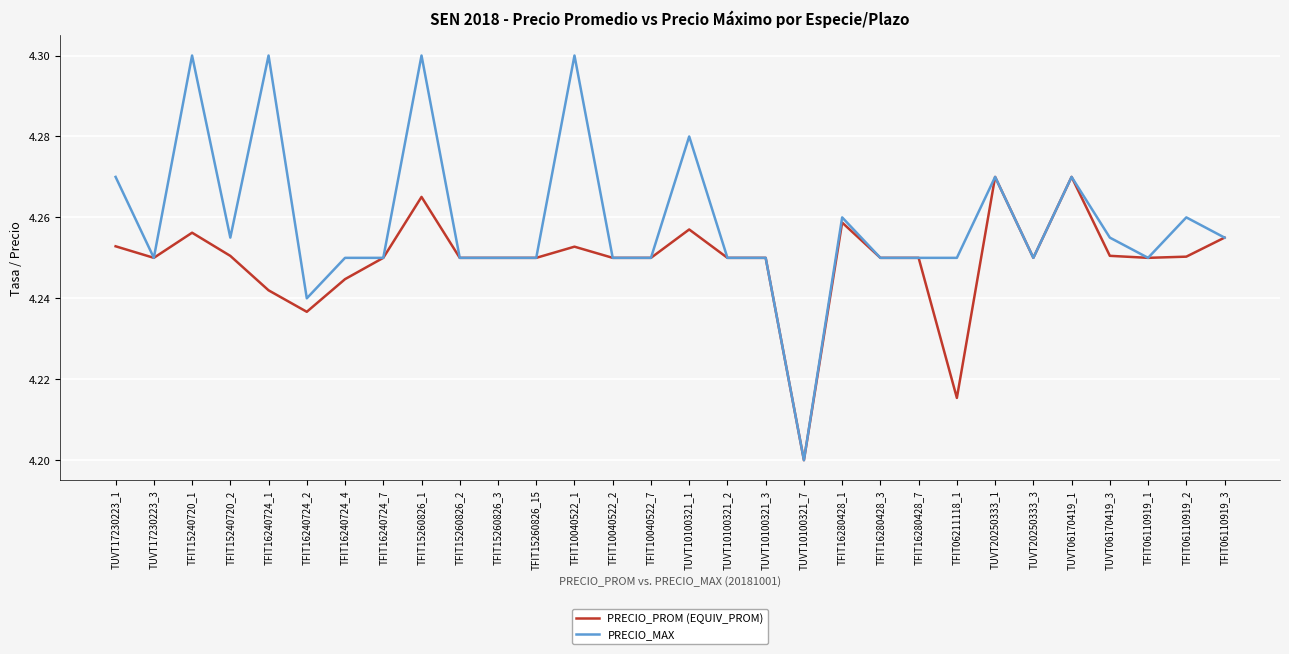

Where is the first local maximum for PRECIO_MAX?

TFIT15240720_1